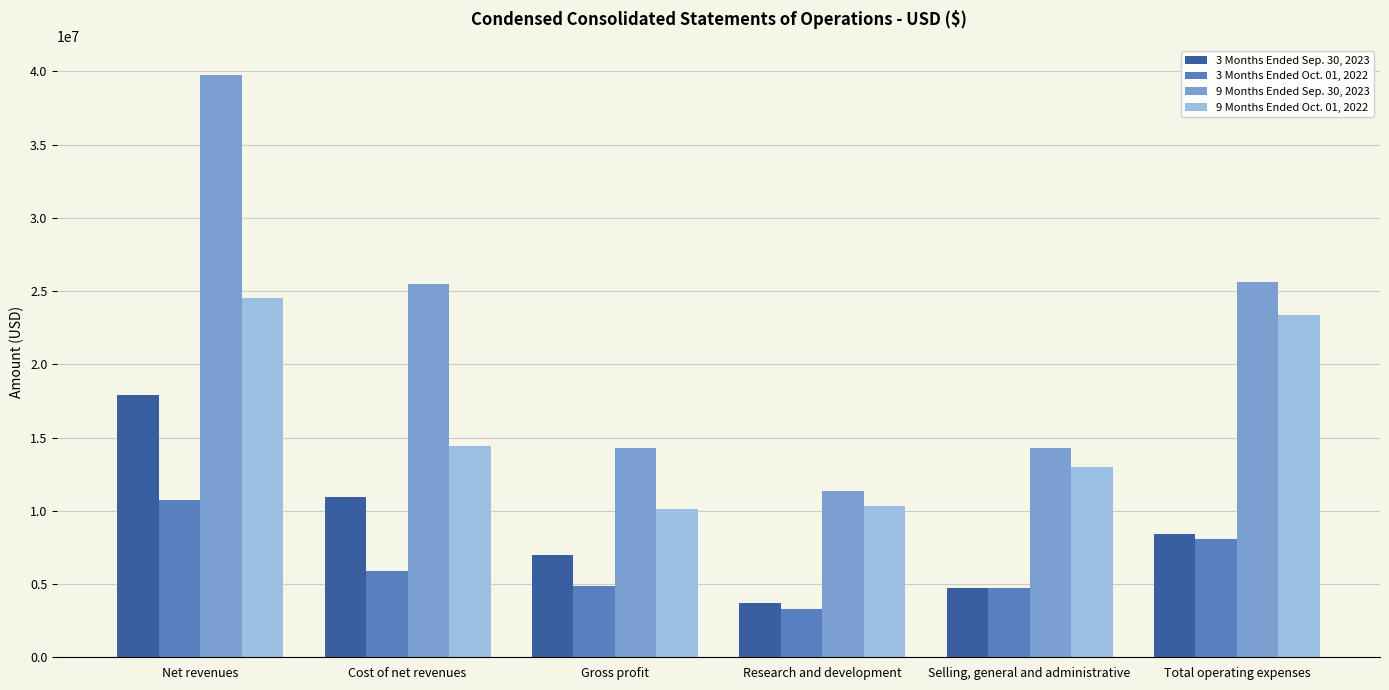

Which series has the largest total across all categories?

9 Months Ended Sep. 30, 2023